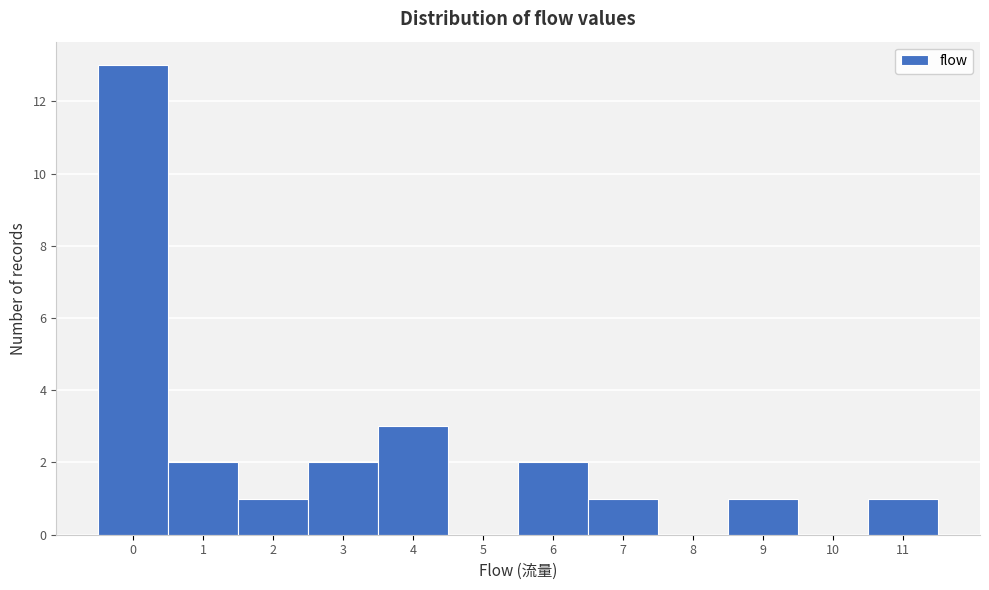

How tall is the bar that spans 3.5 to 4.5 on the x-axis? The values are not printed on the chart, so give them approximately, as read against the axis.

3